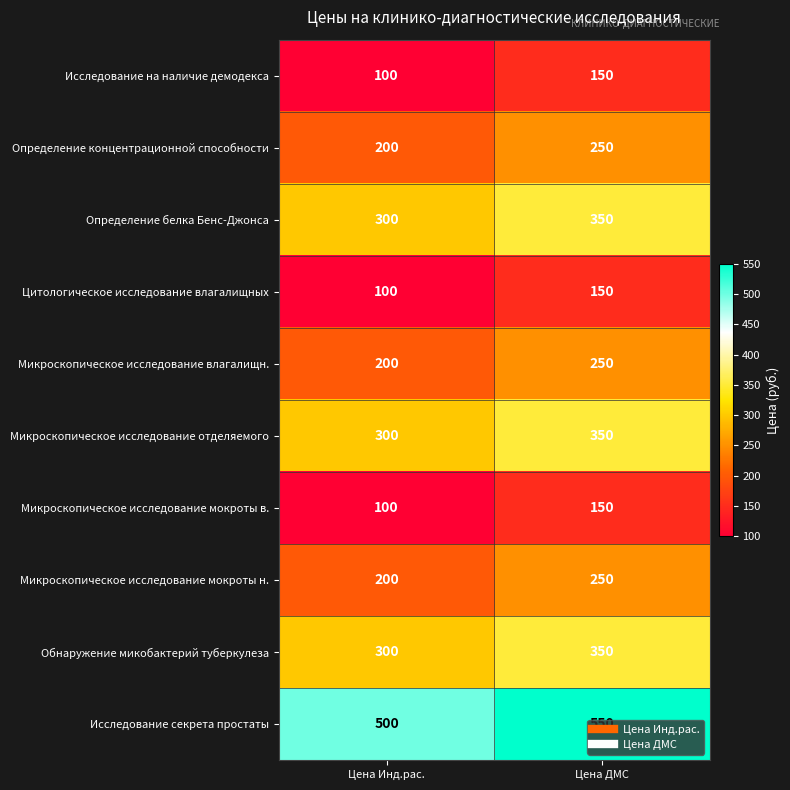

At which category is the sum across all series the highest?

Цена ДМС